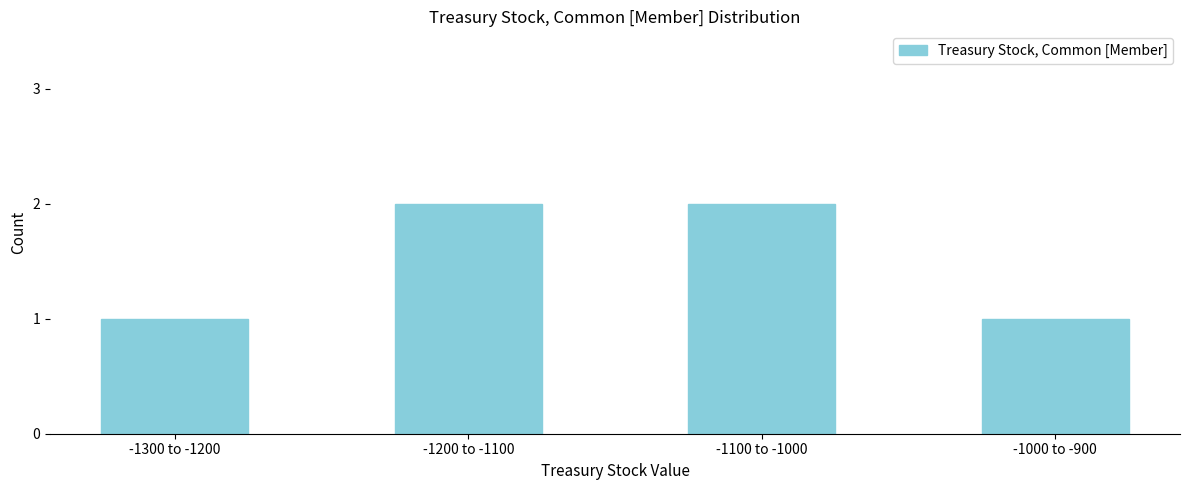

Reading right to left, transcribe all the data shown in this chart.

1	2	2	1